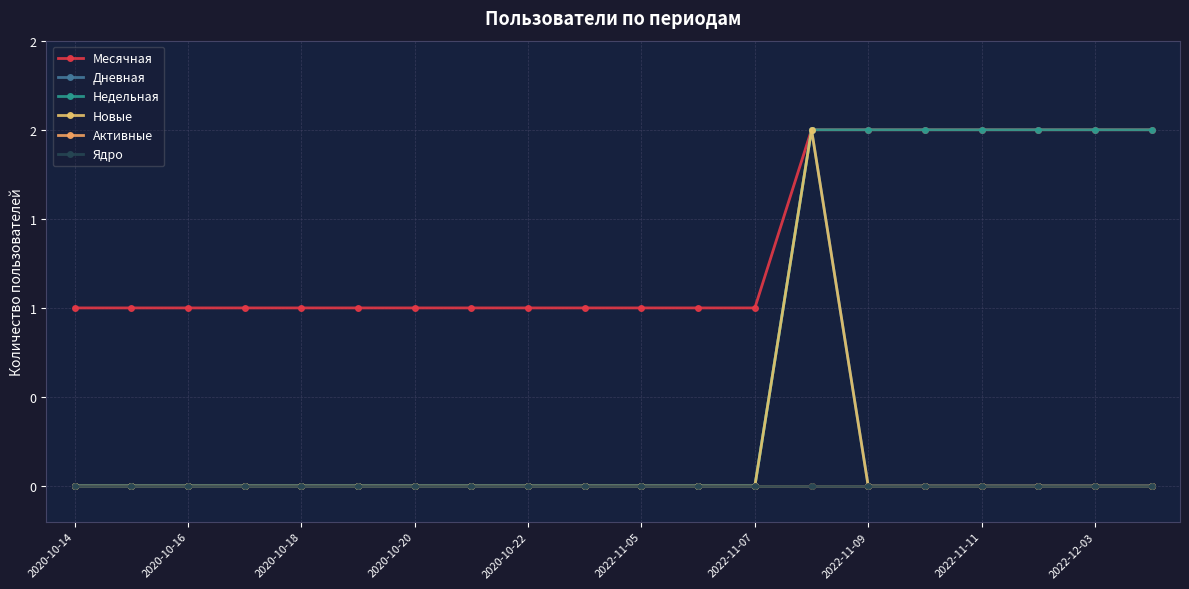

Is this an area chart (filled region under the line)?

No